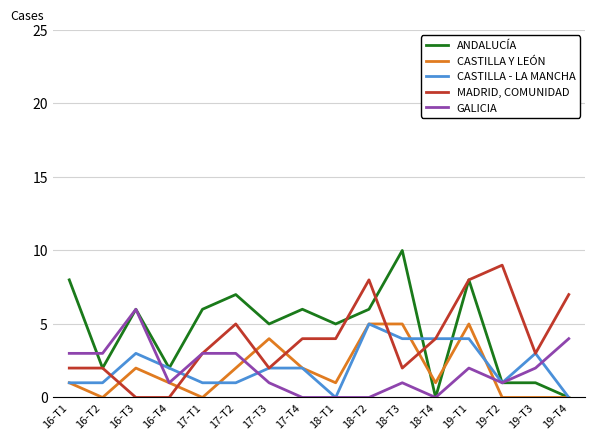

The value of MADRID, COMUNIDAD at 19-T4 is 7. True or false?

True